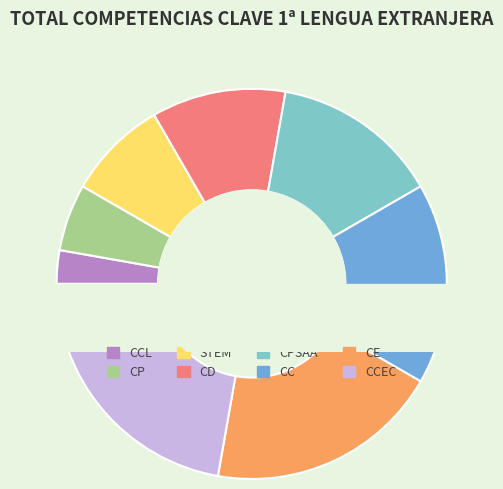

What percentage do CD and CPSAA together represent?

25.0%